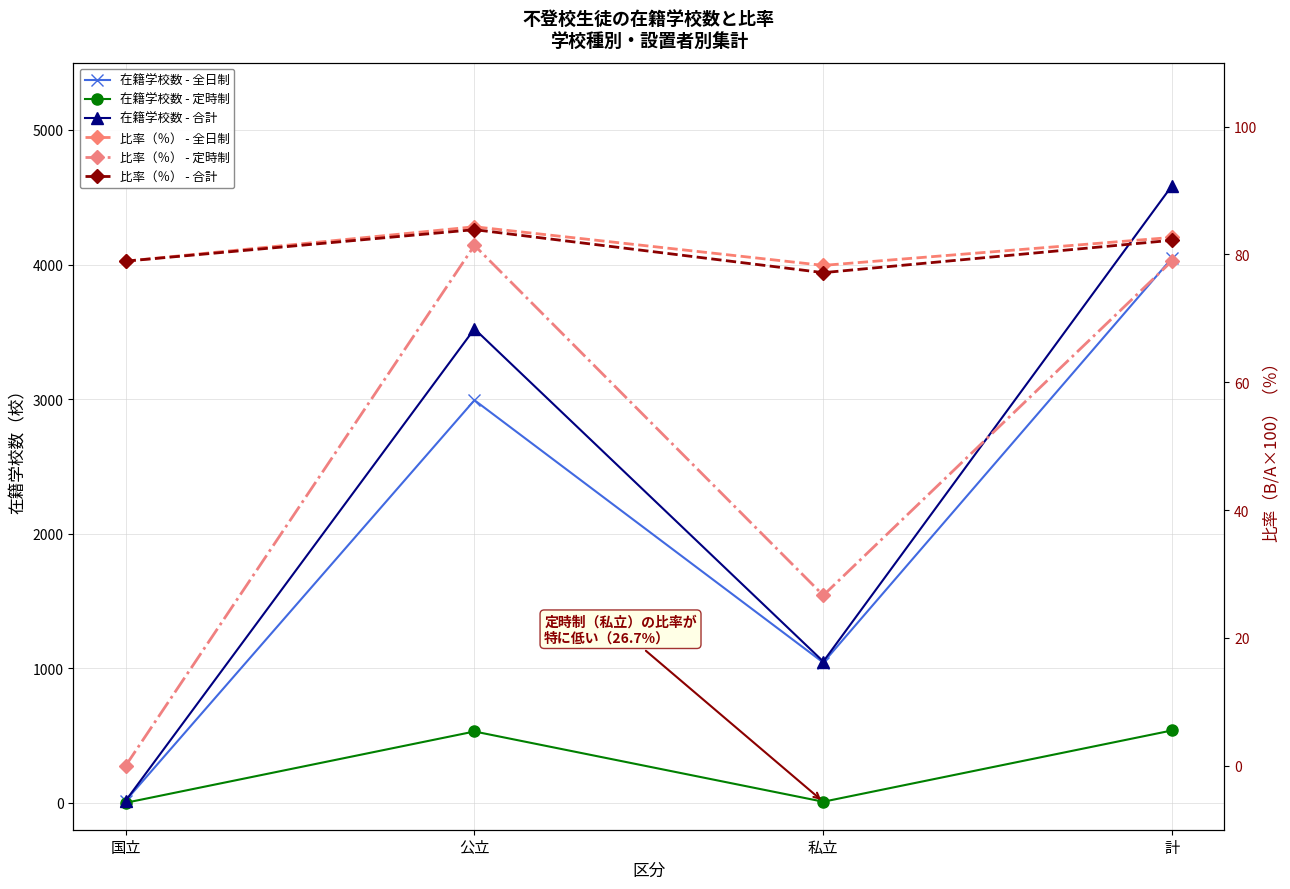

Which series has the largest total across all categories?

在籍学校数 - 合計